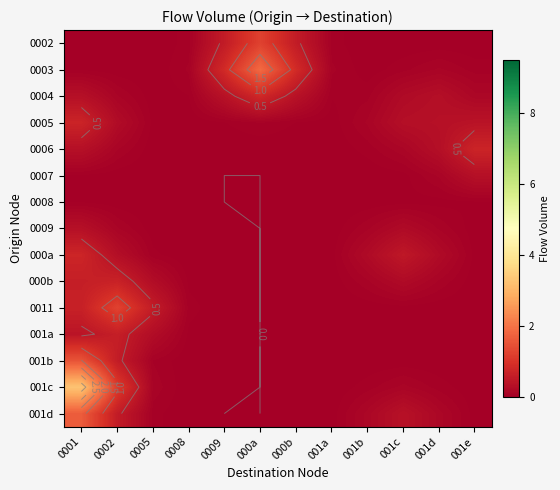

What is the spread (max minus min) of values at 001d?

0.3